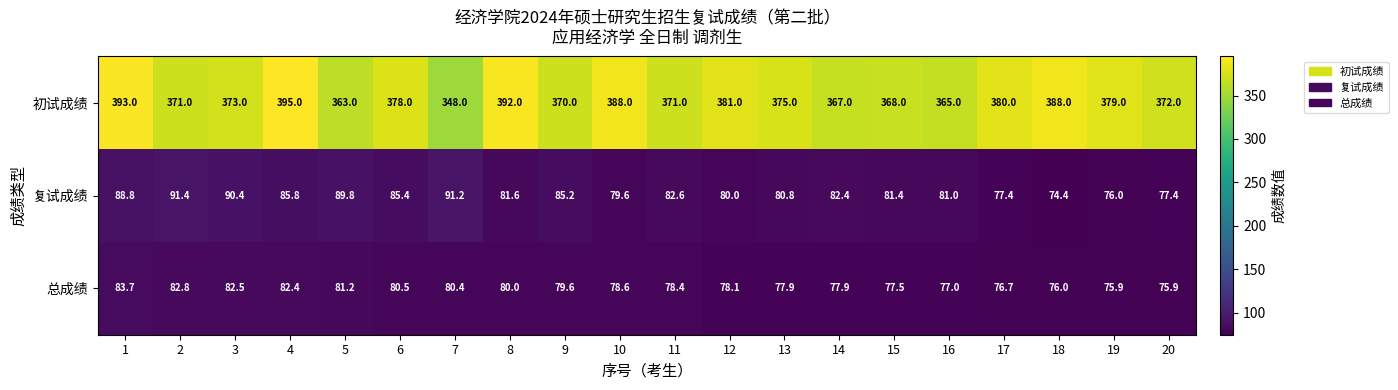

Rank the series by their maximum value, from lowest to highest.

总成绩, 复试成绩, 初试成绩